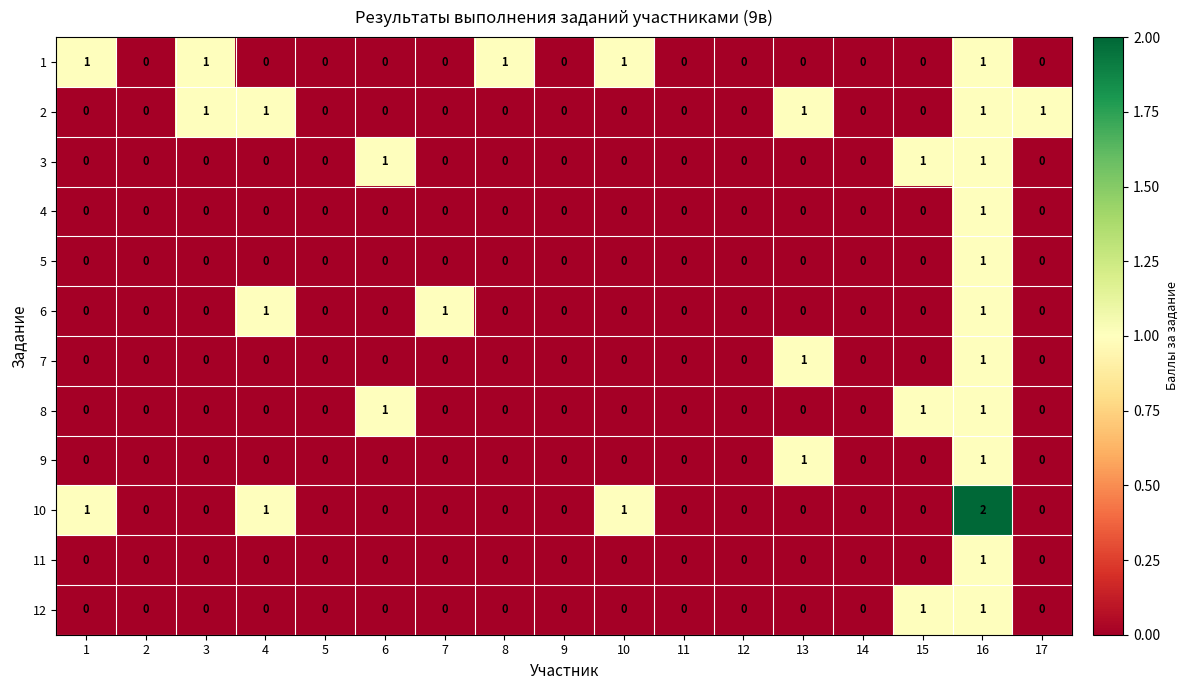

How many categories are shown in the chart?

17